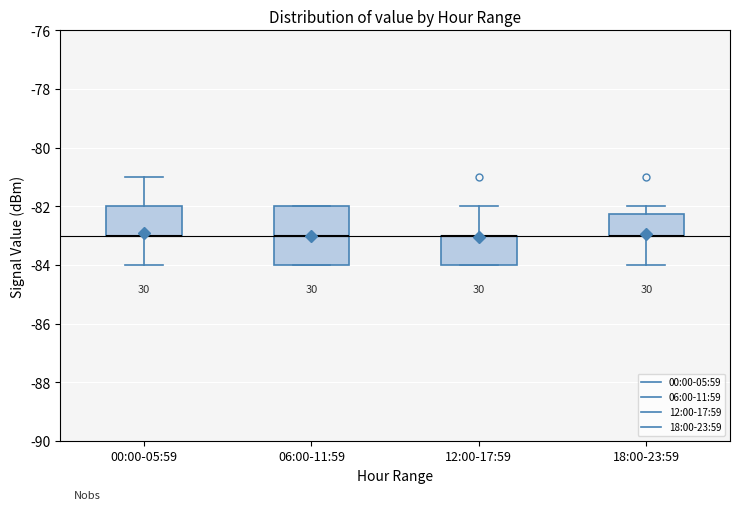

Reading left to right, transcribe this box plot: for each box, give where its median line is, the range the box spans, and where its two whiskers end, as read against the y-axis. The values are not printed on the chart, so give them approximately, as read against the axis.

00:00-05:59: median -83.0 (drawn on the box's lower edge), box -83.0 to -82.0, whiskers -84.0 to -81.0
06:00-11:59: median -83.0, box -84.0 to -82.0, whiskers -84.0 to -82.0
12:00-17:59: median -83.0 (drawn on the box's upper edge), box -84.0 to -83.0, whiskers -84.0 to -82.0
18:00-23:59: median -83.0 (drawn on the box's lower edge), box -83.0 to -82.2, whiskers -84.0 to -82.0